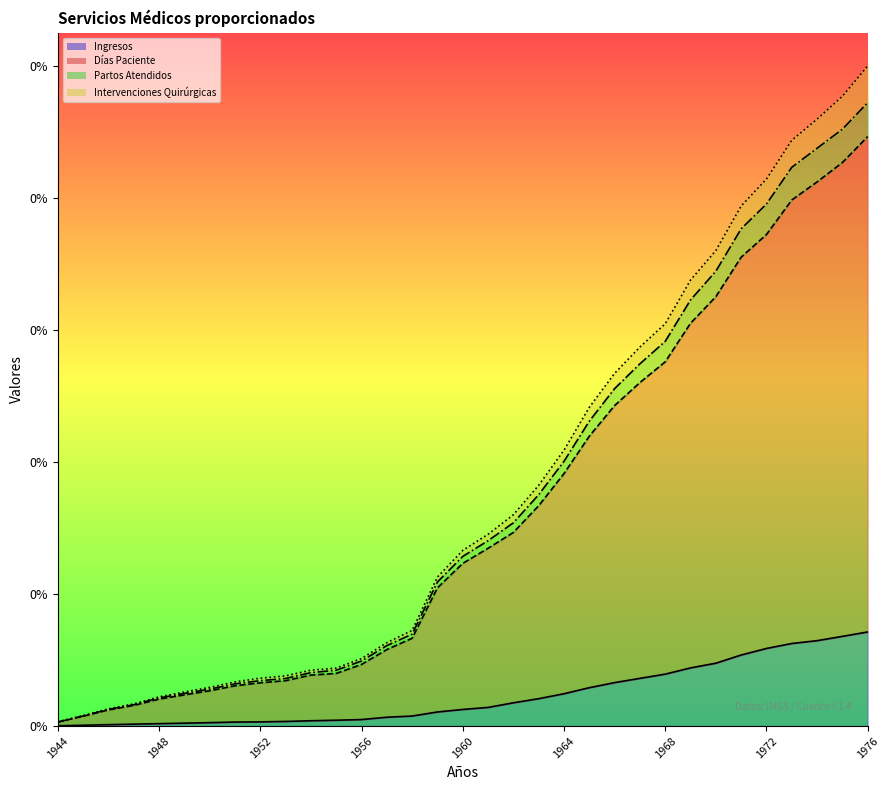

At which category is the sum across all series the highest?

1976